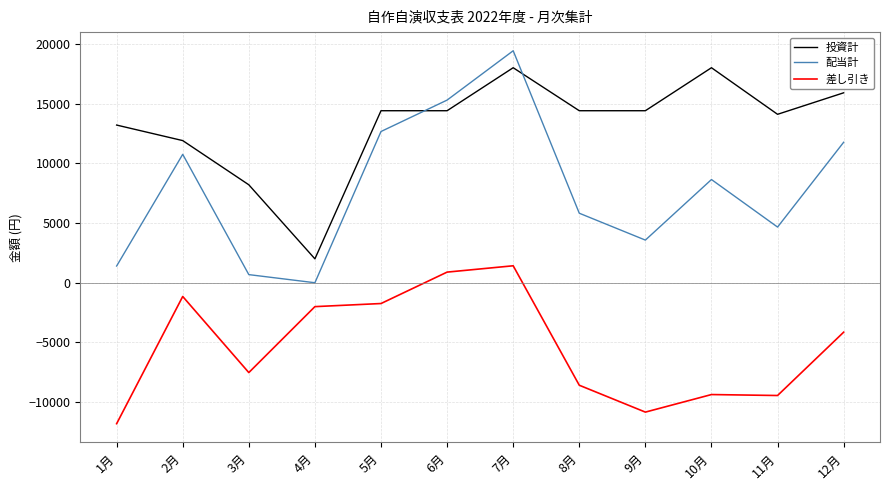

At which label does 差し引き first exceed -4140?

2月